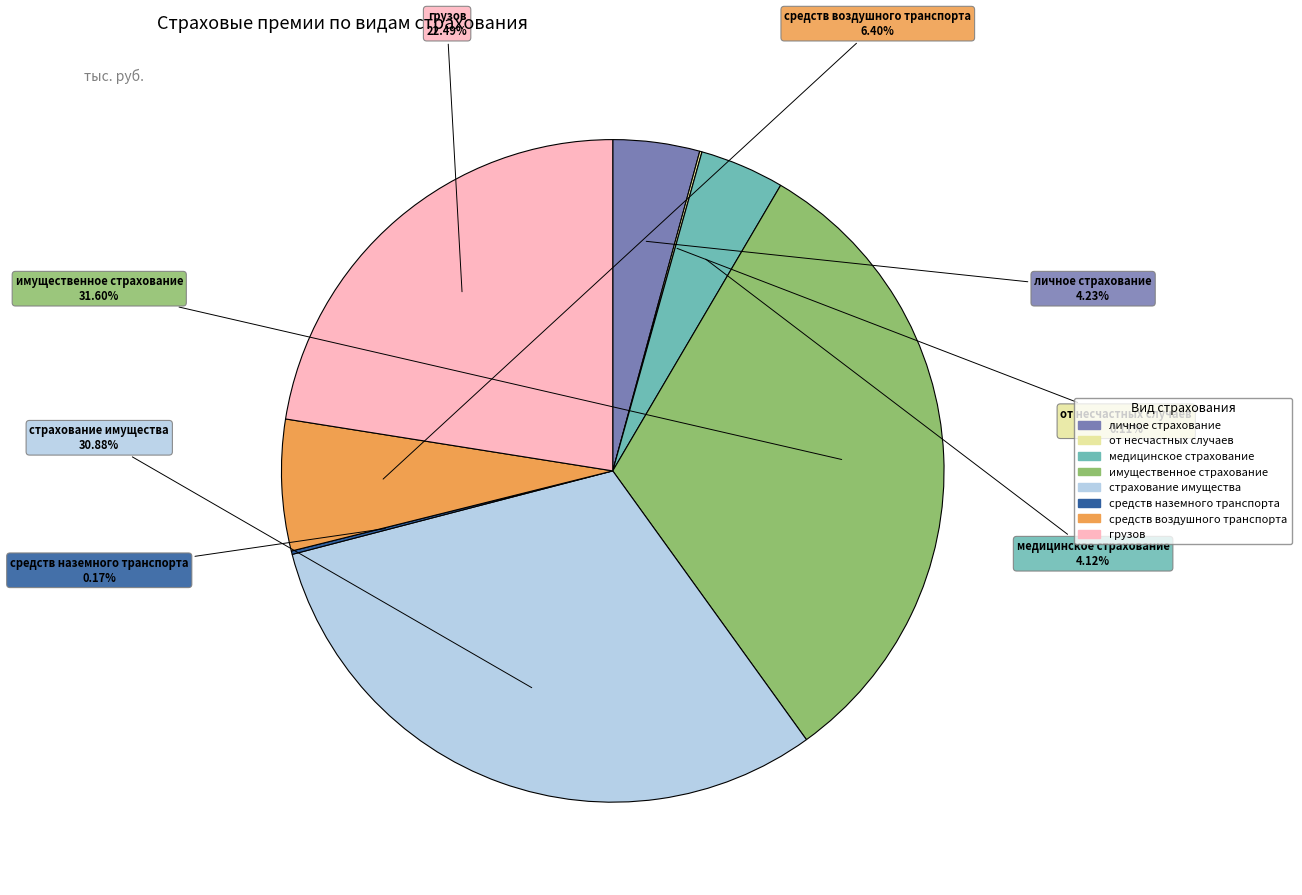

To the nearest percent, what is the average slice percentage?

12%